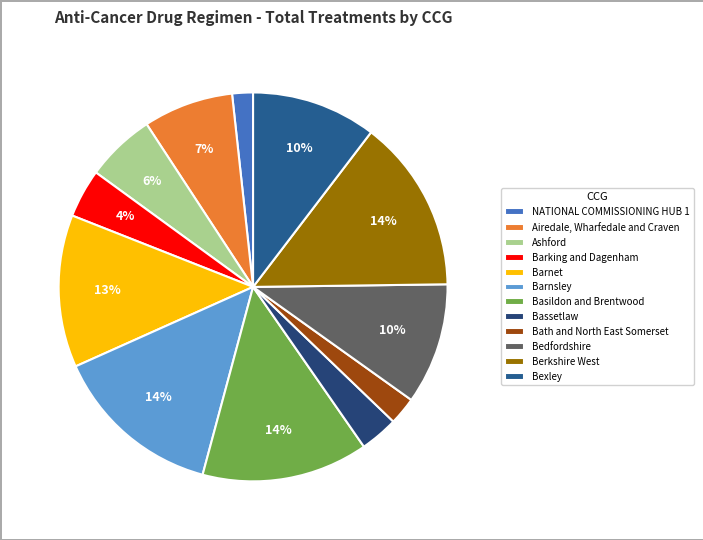

Is NATIONAL COMMISSIONING HUB 1 the majority of the pie?

No